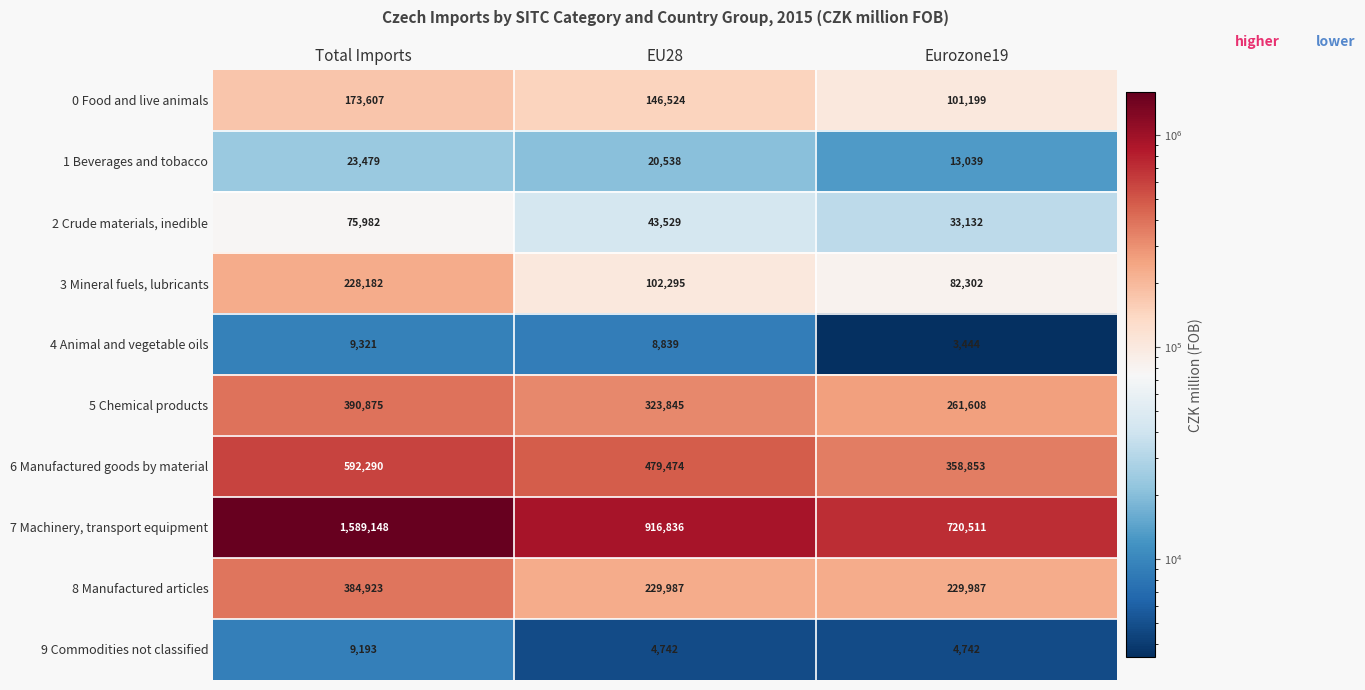

Reading left to right, extract all data points from this chart.

0 Food and live animals: 173607	146524	101199
1 Beverages and tobacco: 23479	20538	13039
2 Crude materials, inedible: 75982	43529	33132
3 Mineral fuels, lubricants: 228182	102295	82302
4 Animal and vegetable oils: 9321	8839	3444
5 Chemical products: 390875	323845	261608
6 Manufactured goods by material: 592290	479474	358853
7 Machinery, transport equipment: 1589148	916836	720511
8 Manufactured articles: 384923	229987	229987
9 Commodities not classified: 9193	4742	4742